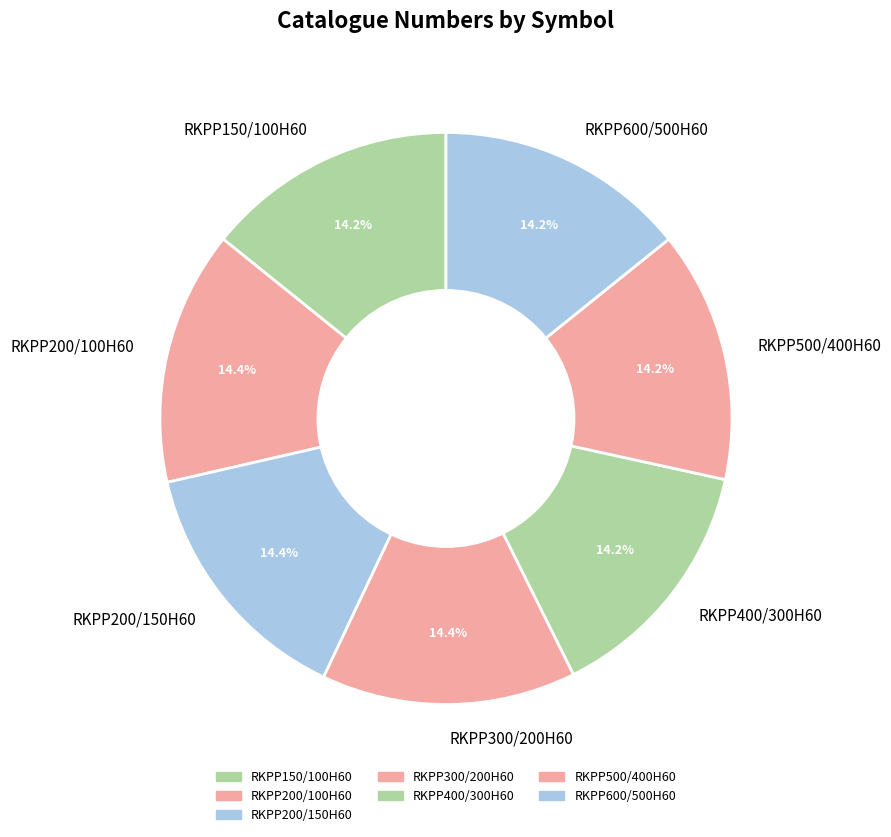

What is the ratio of the value at RKPP600/500H60 to the value at RKPP500/400H60?

1.0